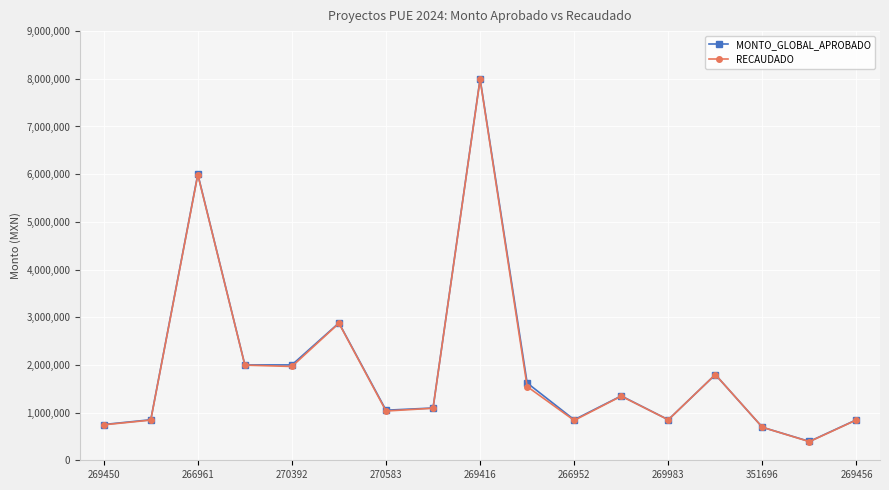

True or false: RECAUDADO has more than 1 interior local peaks.

True